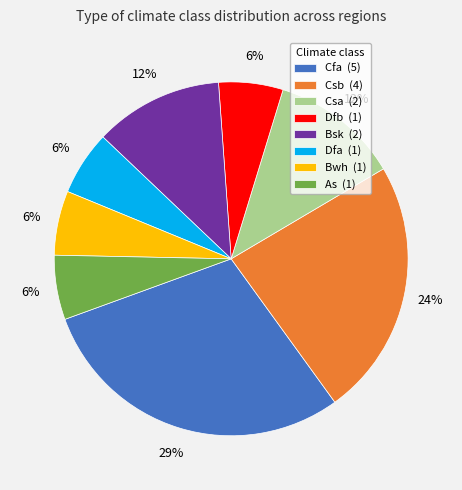

The As slice represents 1% of the pie. True or false?

False